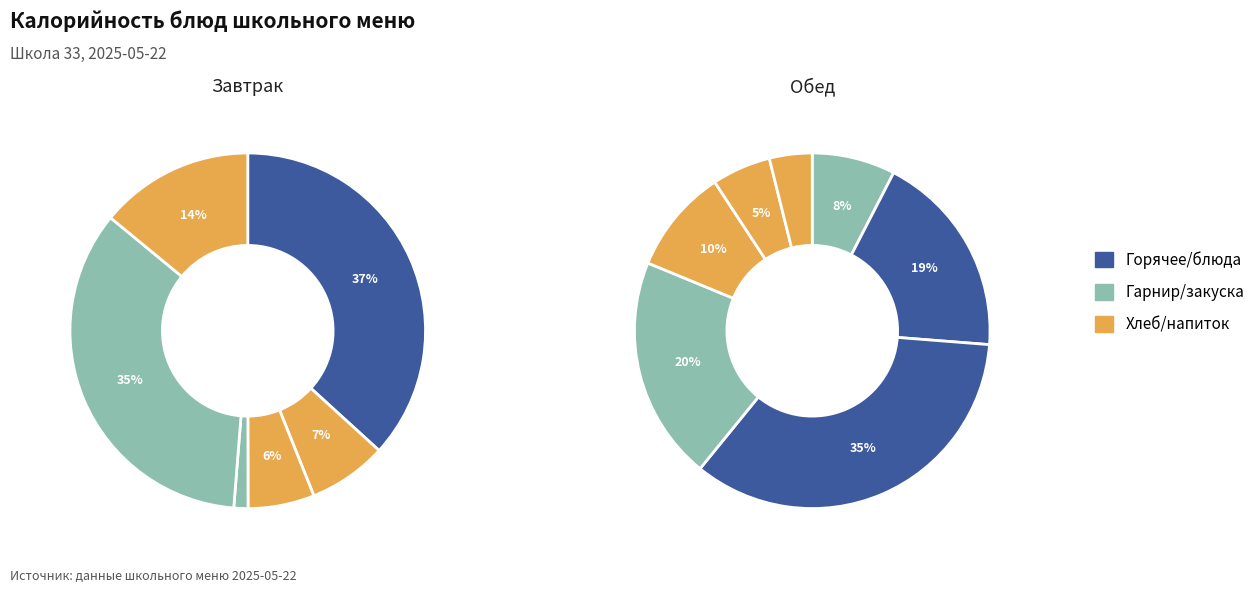

To the nearest percent, what is the difference between the largest and smallest slice percentages?

18%